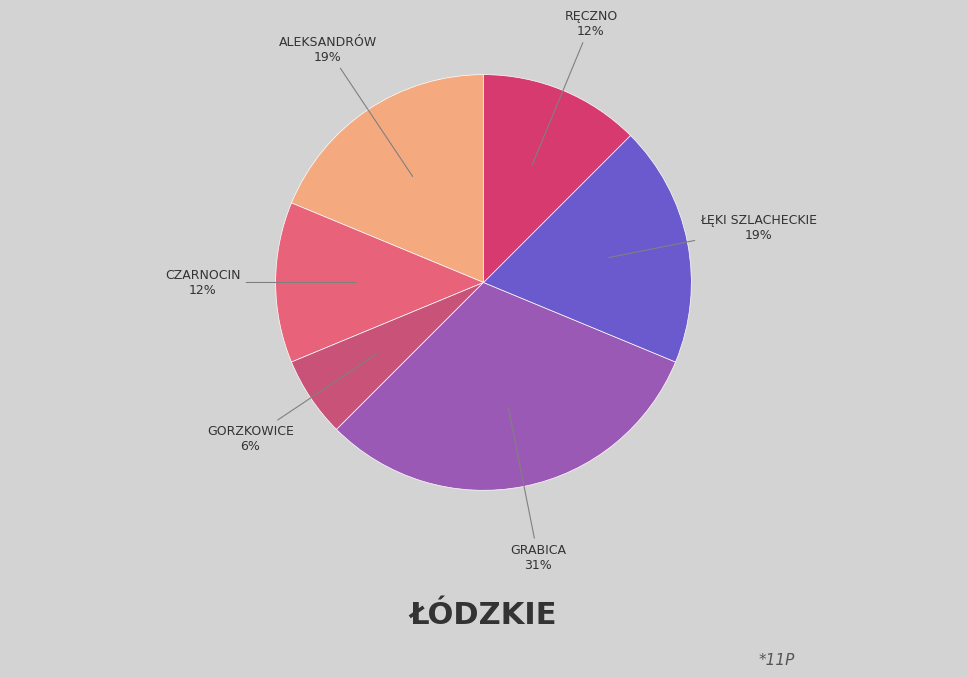

To the nearest percent, what is the difference between the largest and smallest slice percentages?

25%